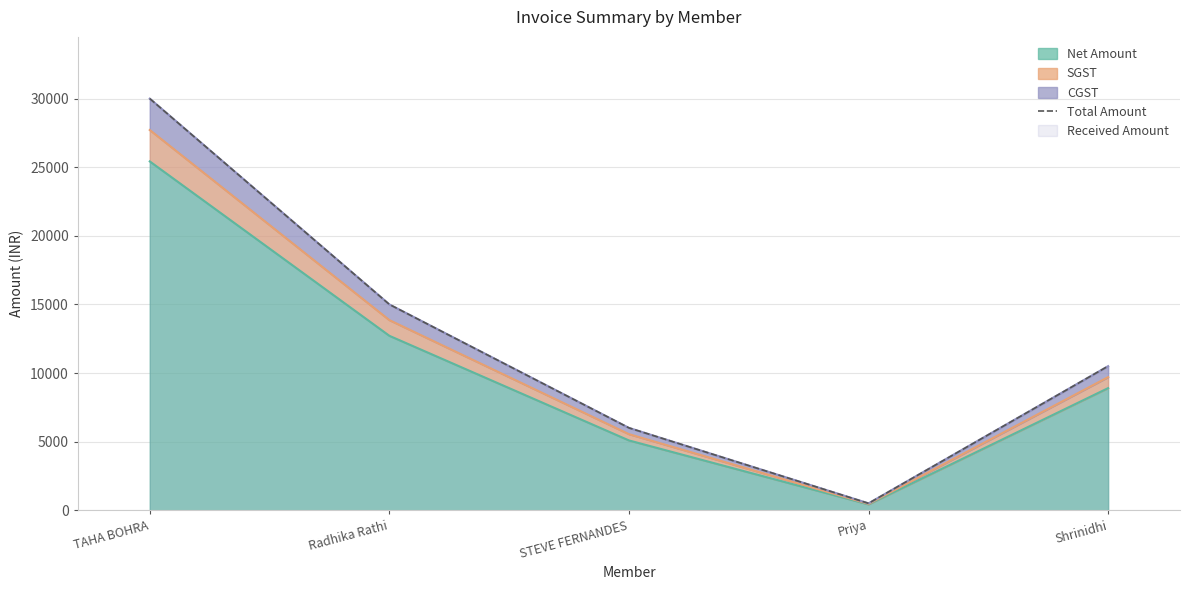

Which label corresponds to the smallest value in the chart?

Priya